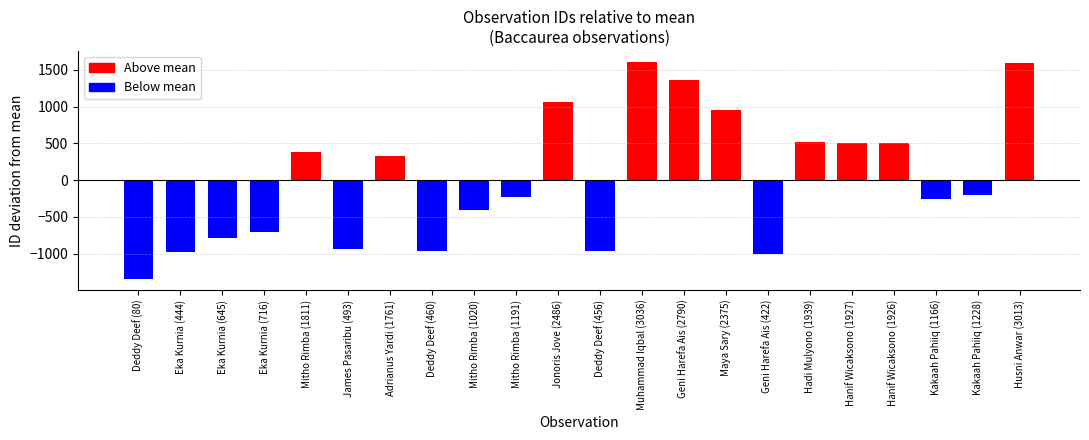

At which label is the value closest to 131?

Adrianus Yardi (1761)